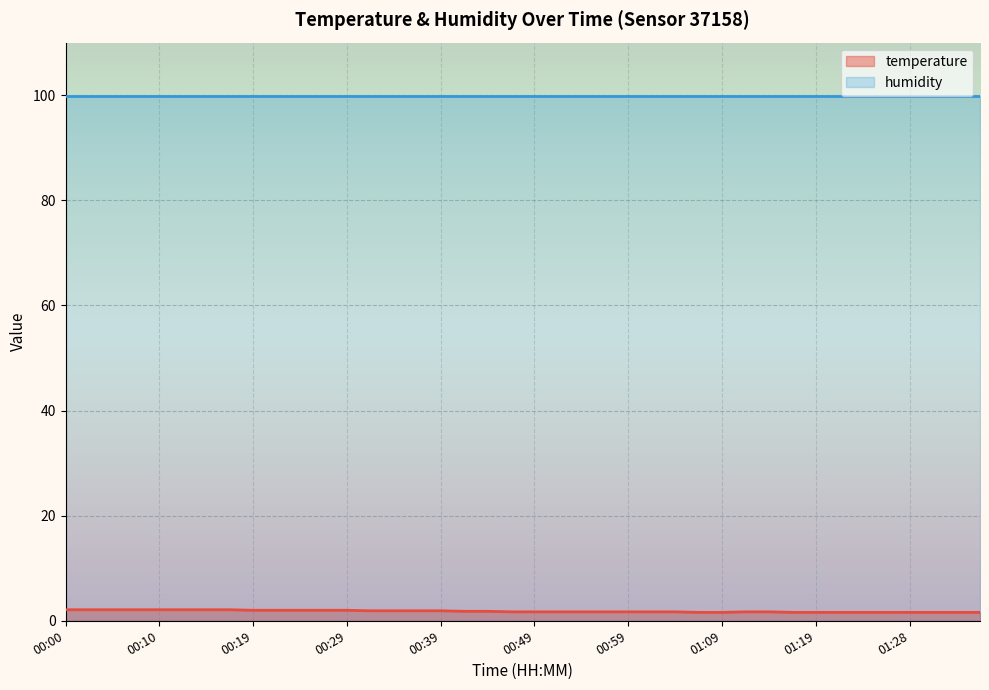

What is the difference between the values at 00:12 and 01:21?

0.5